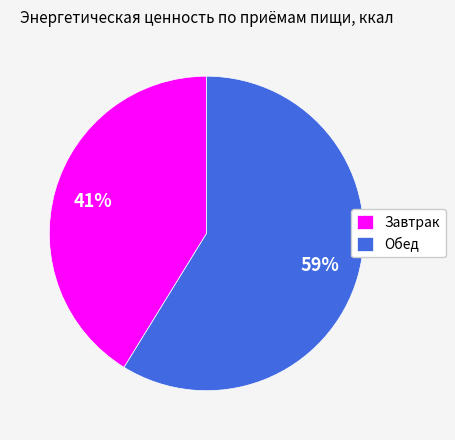

What is the ratio of the value at Обед to the value at Завтрак?

1.4